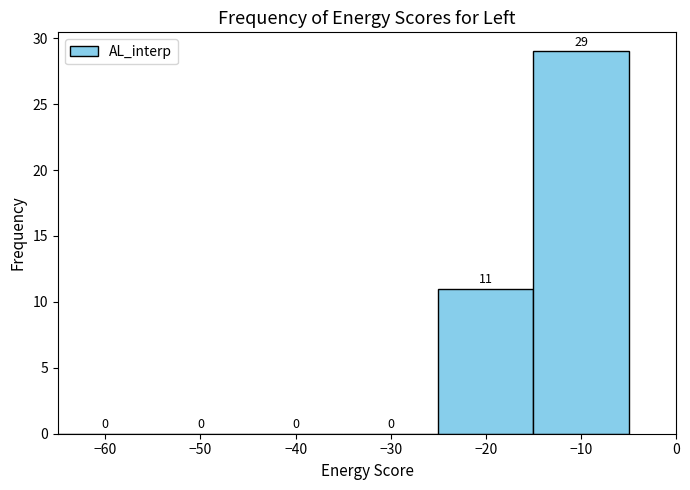

What is the height of the bar covering -15 to -5 on the x-axis?

29